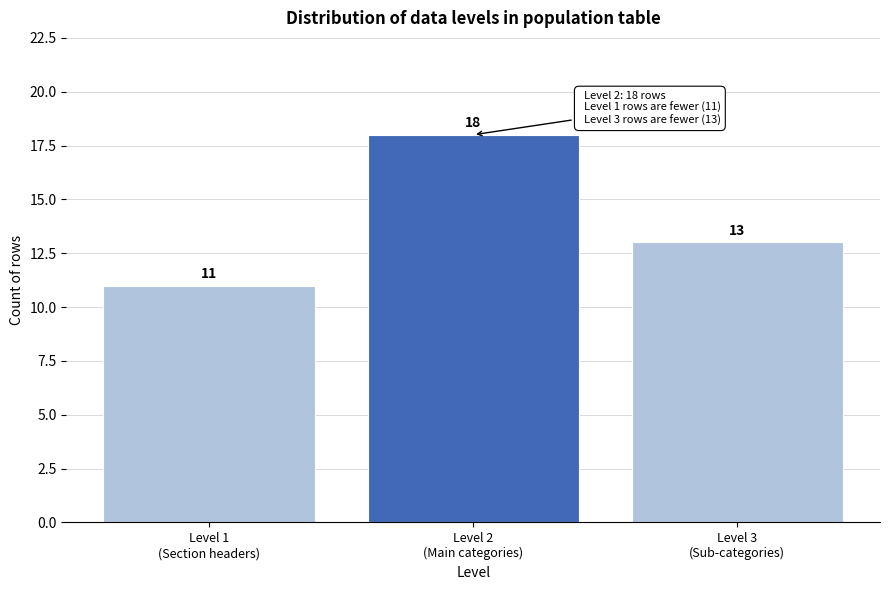

Reading left to right, what are all the values shown in this chart?

11	18	13